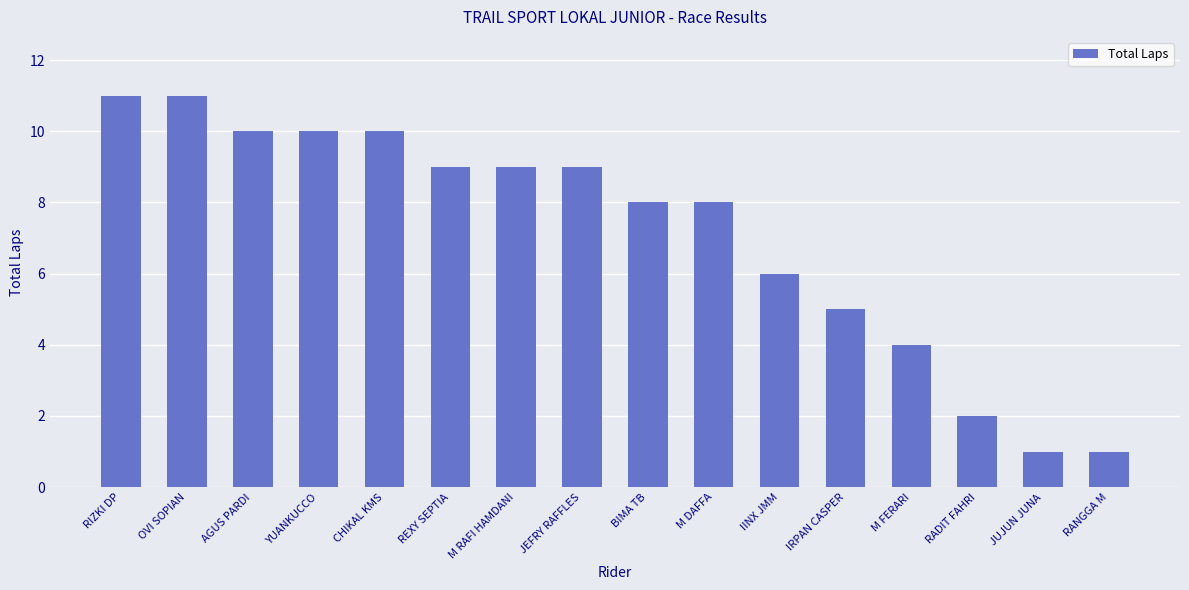

Where is the data nearest to the value 6?

IINX JMM